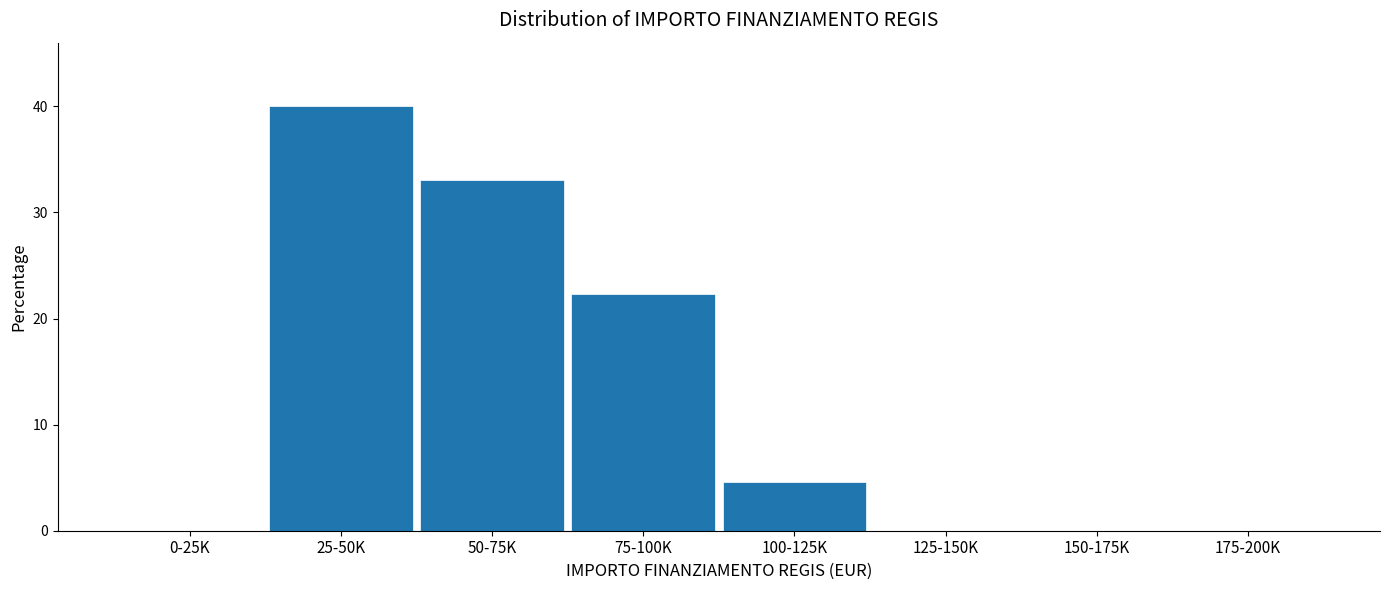

Reading left to right, extract all data points from this chart.

0-25K=0.0	25-50K=40.0	50-75K=33.1	75-100K=22.3	100-125K=4.6	125-150K=0.0	150-175K=0.0	175-200K=0.0